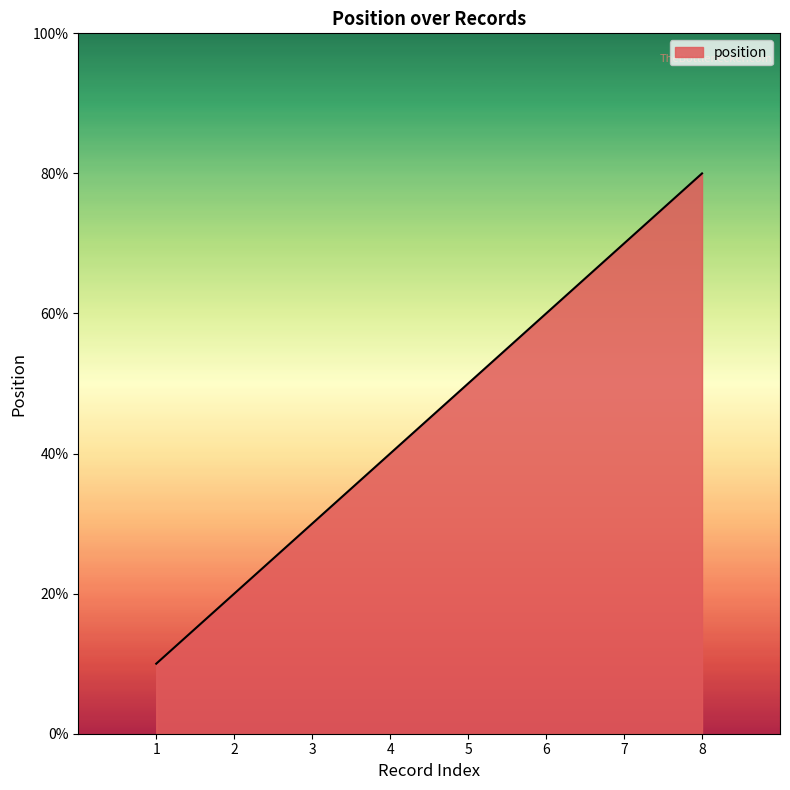

True or false: the data shows 5 at 5.

True